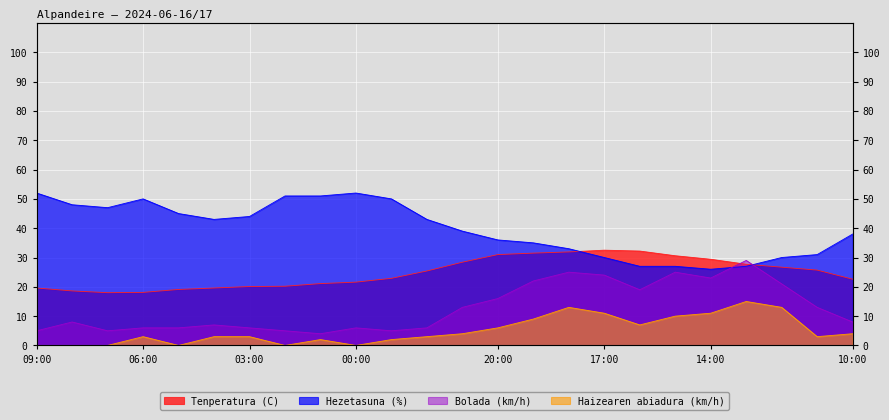

What is the sum of all Haizearen abiadura (km/h) values?

122.0